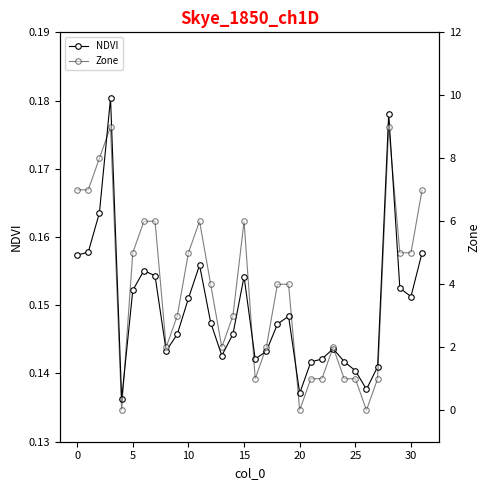

The value of Zone at 19 is 4.0. True or false?

True